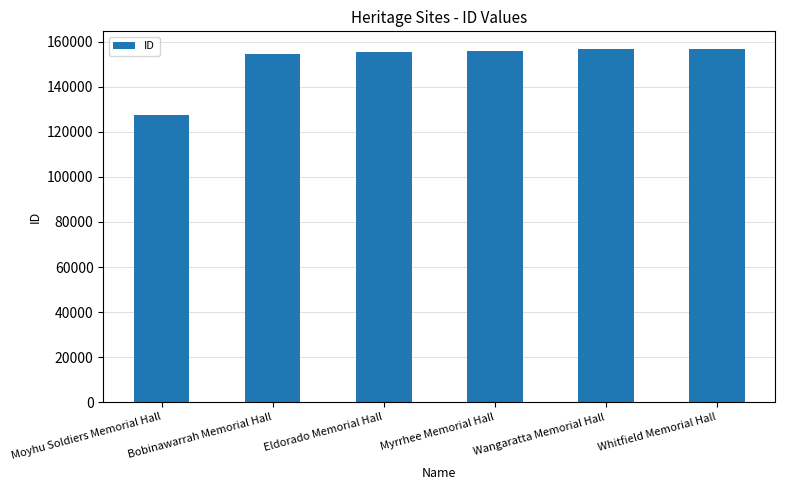

True or false: the data shows 155317 at Eldorado Memorial Hall.

True